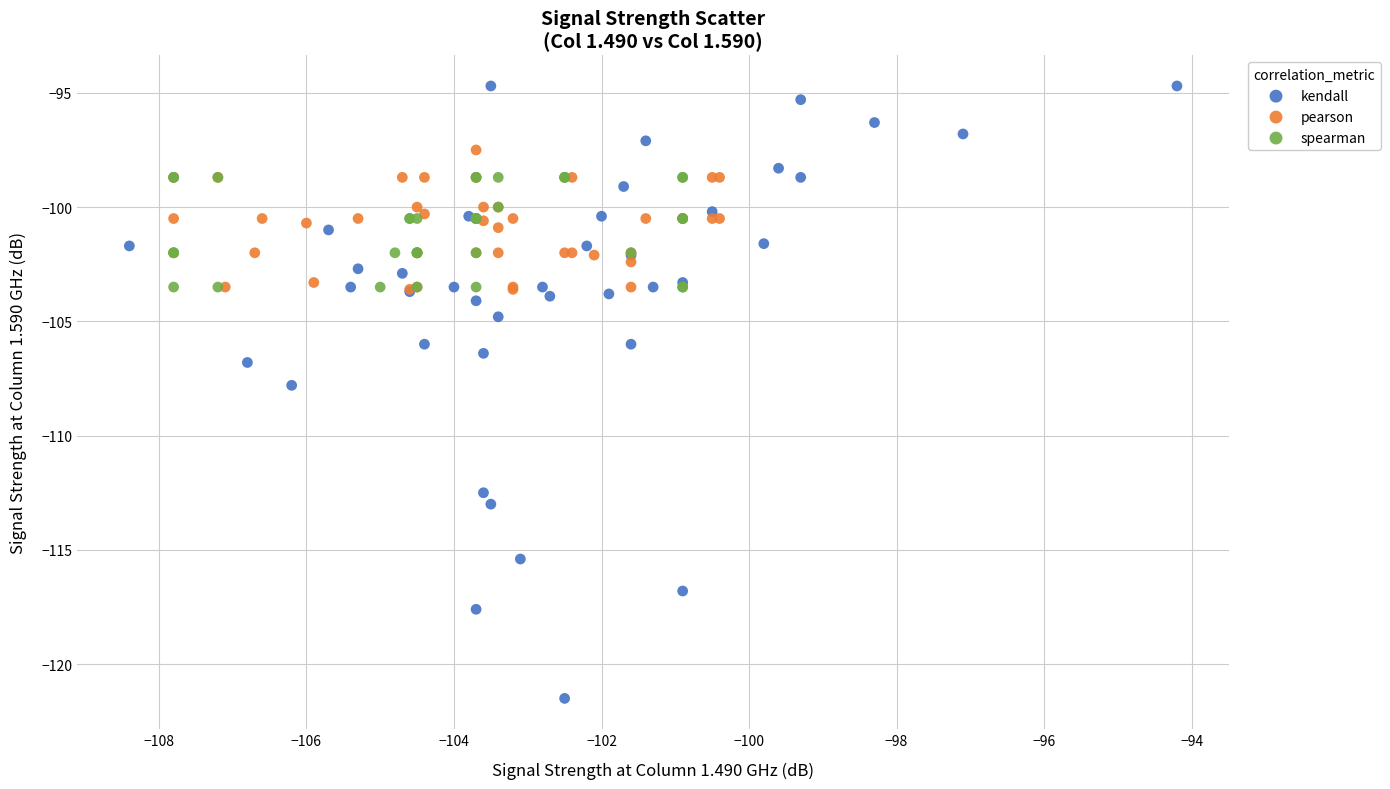

What are all the series names shown in the legend?

kendall, pearson, spearman